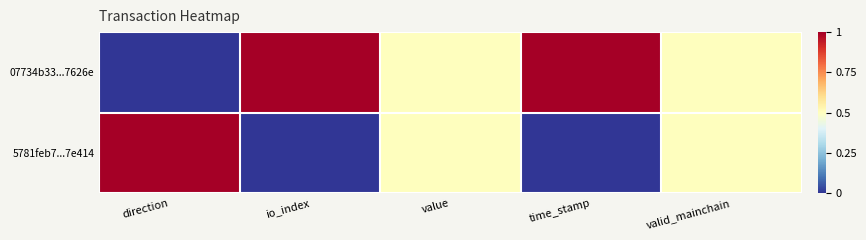

What is the spread (max minus min) of values at direction?

1.0